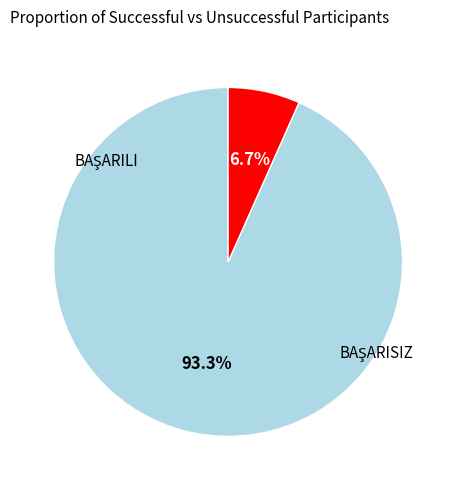

Is there a majority slice in this chart?

Yes